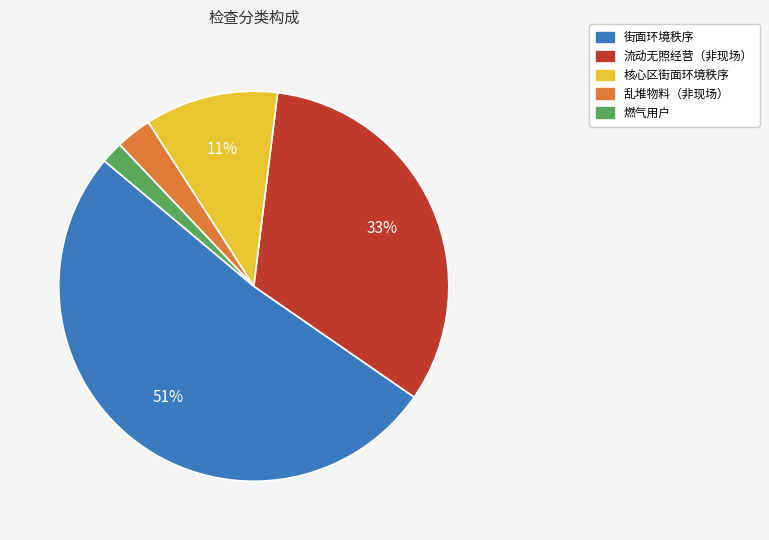

True or false: 流动无照经营（非现场） accounts for 33% of the total.

True